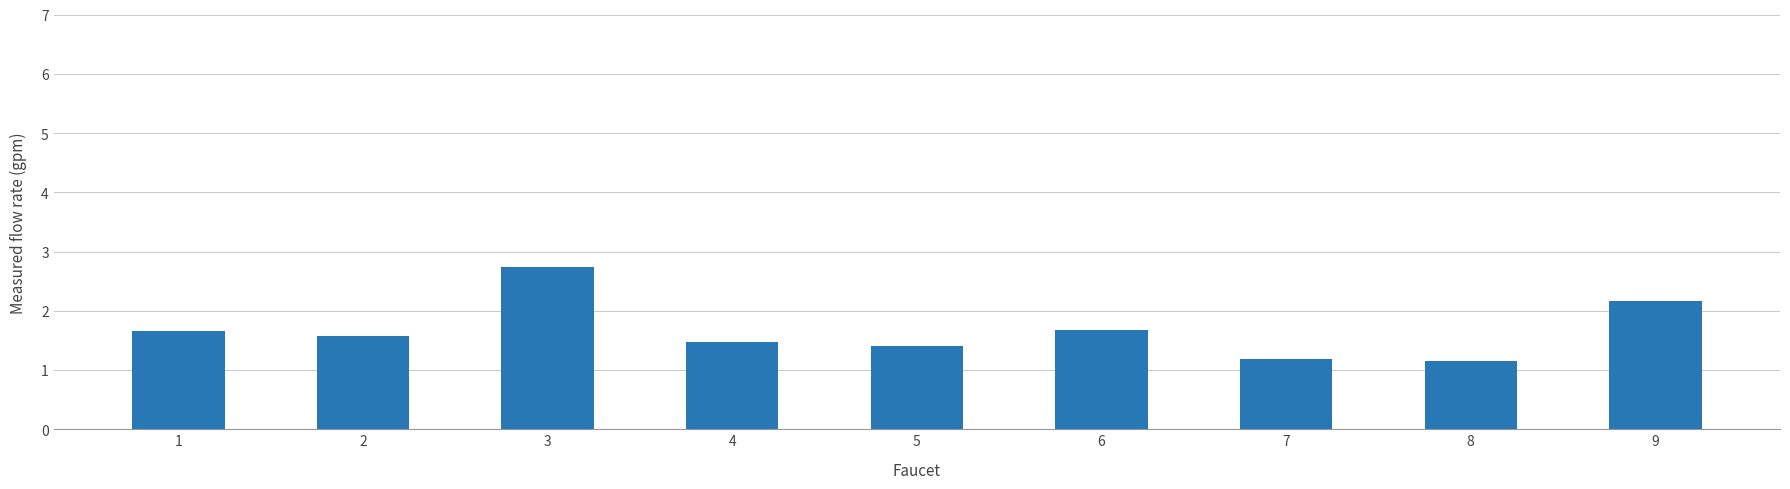

True or false: the data shows 1.5 at 4.

True